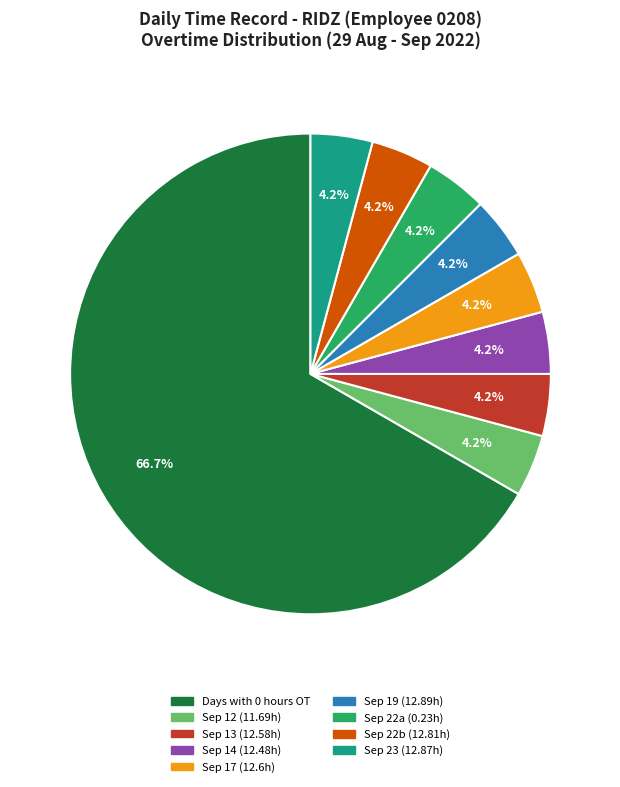

Is there a majority slice in this chart?

Yes